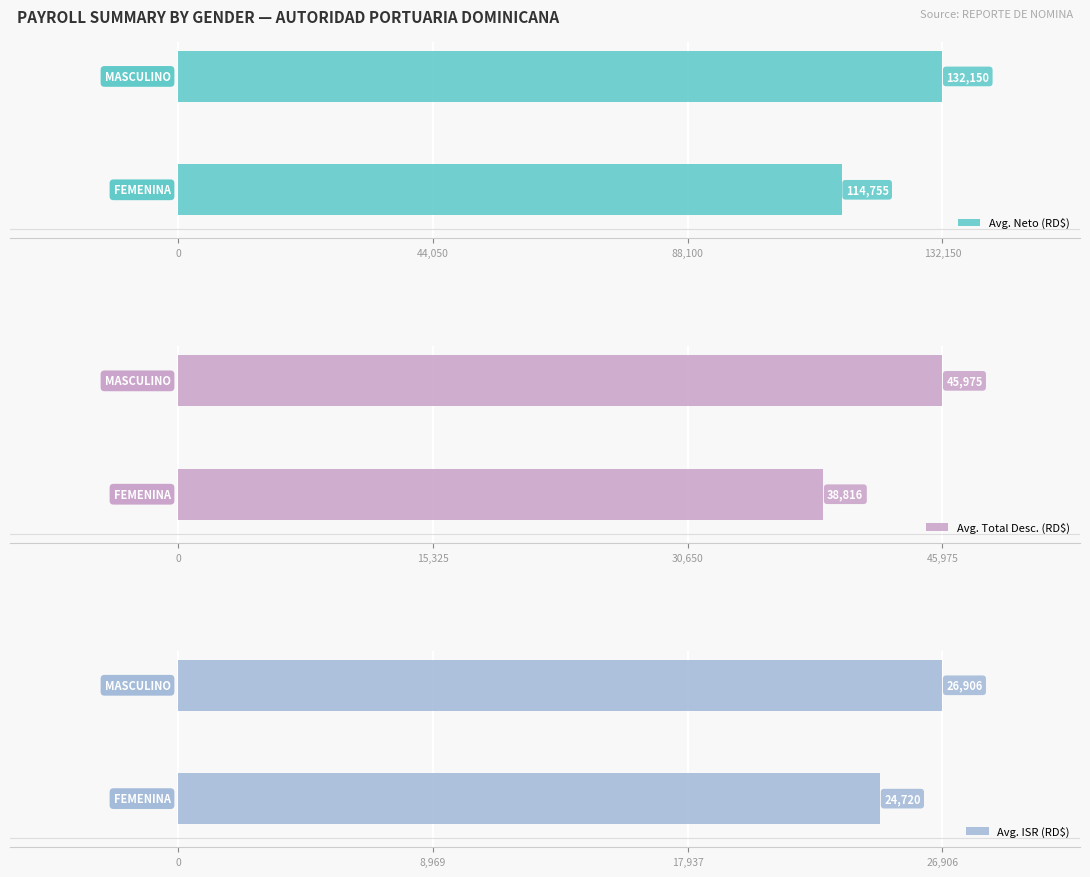

What is the average value of the Avg. ISR (RD$) series?

25813.0